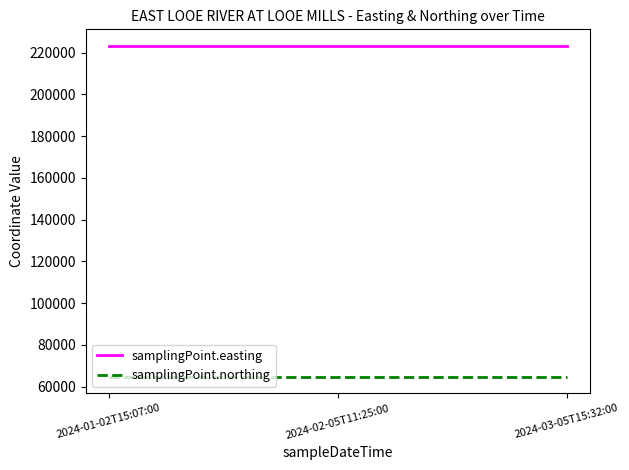

What is the sum of all samplingPoint.northing values?

193956